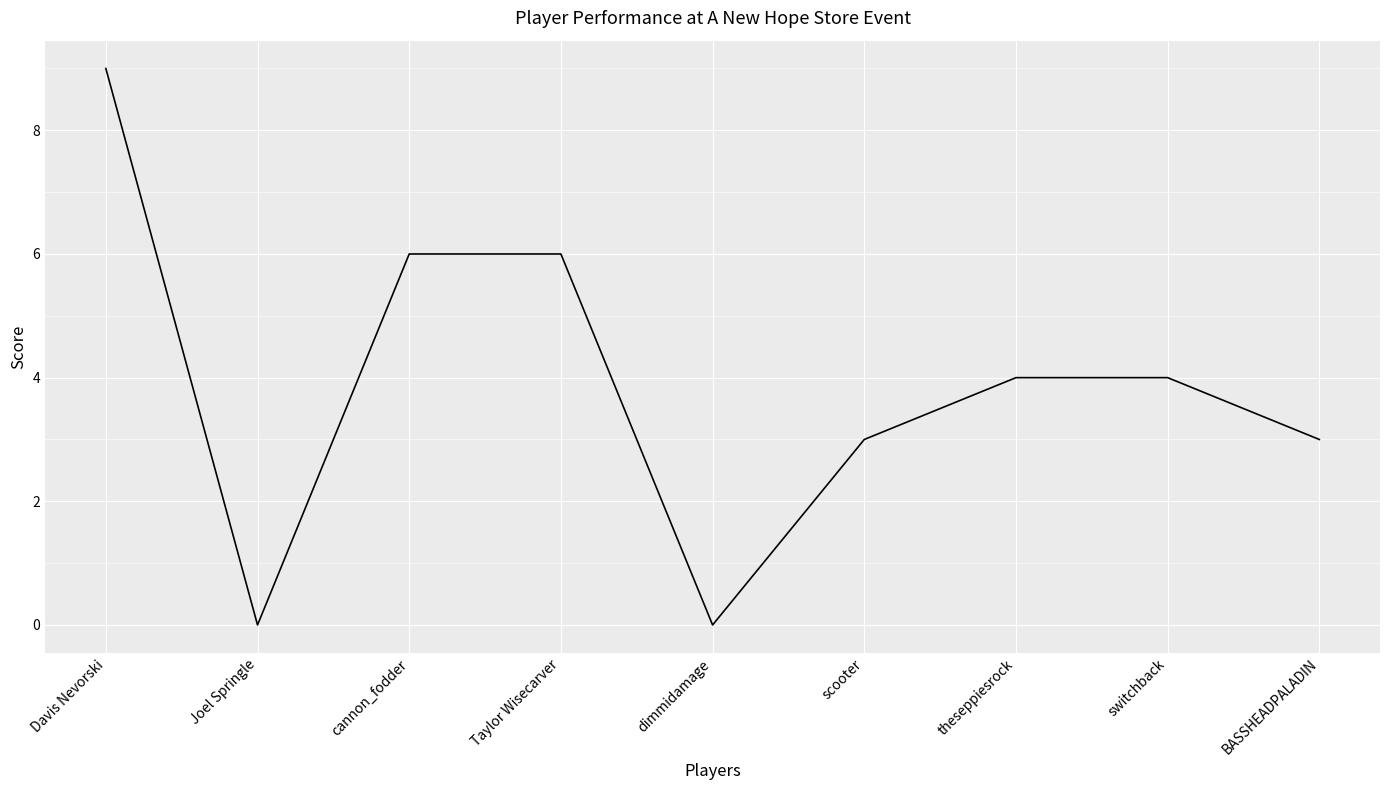

What is the greatest value displayed?

9